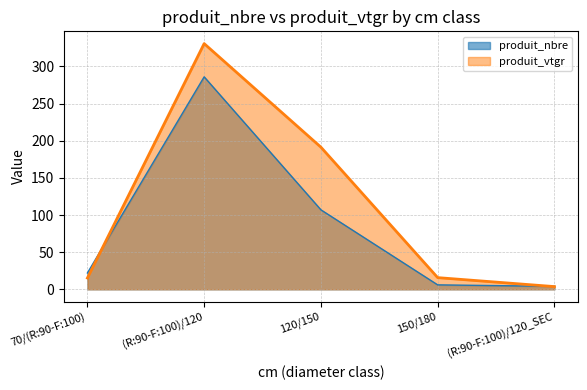

How many interior local peaks does the produit_vtgr series have?

1